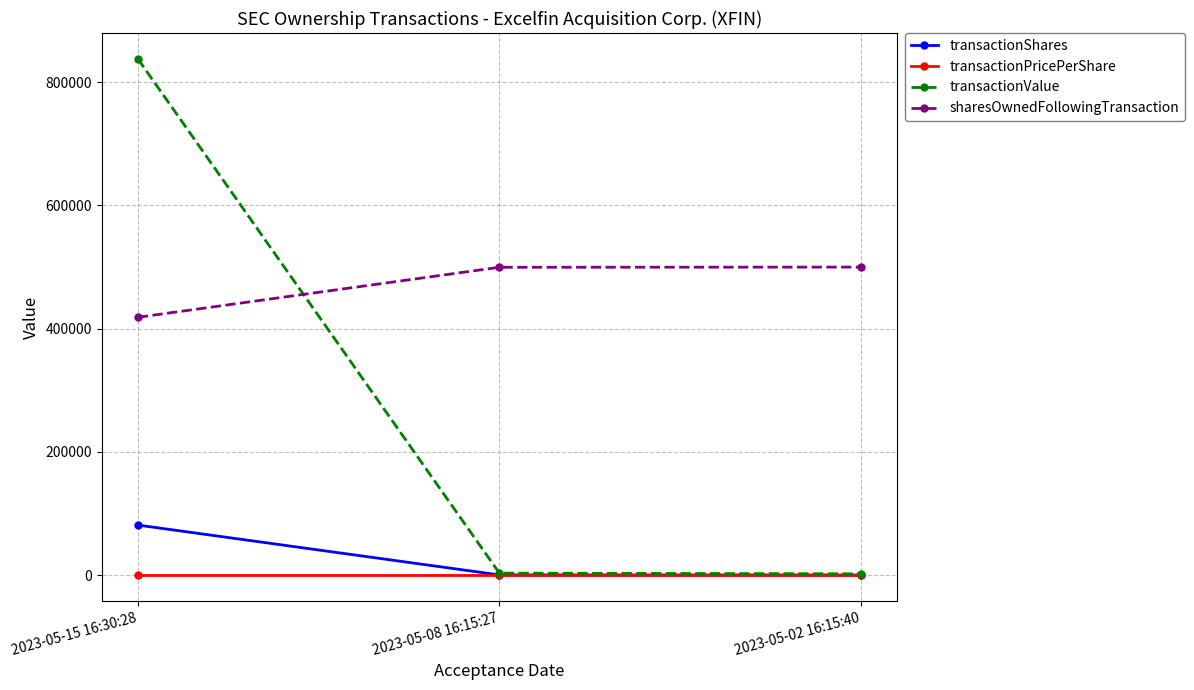

True or false: transactionPricePerShare has a value of 10.3 at 2023-05-02 16:15:40.

True